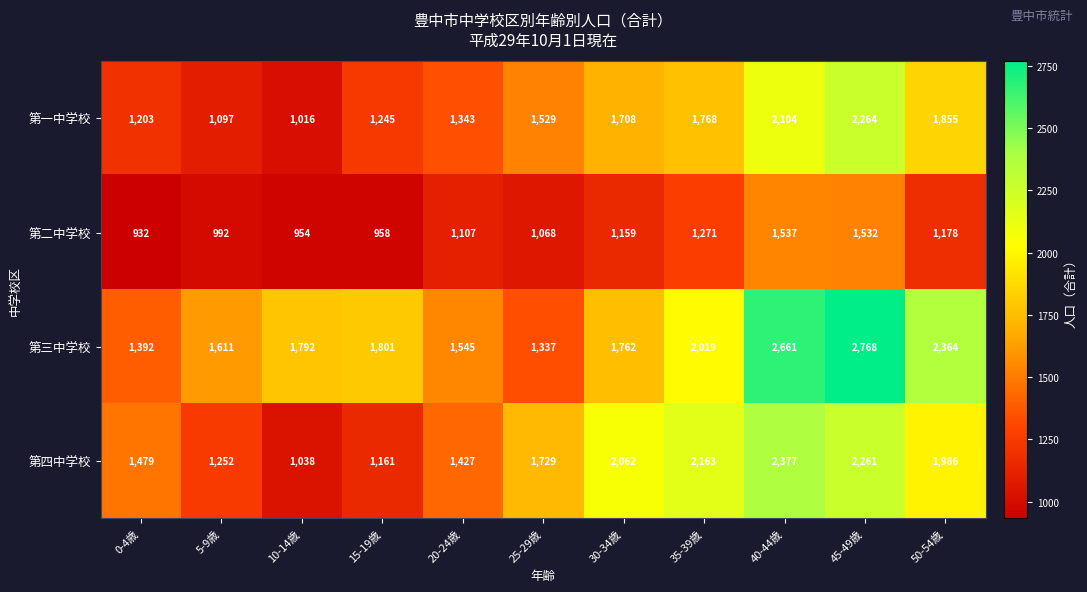

Rank the series at 20-24歳 from highest to lowest value.

第三中学校, 第四中学校, 第一中学校, 第二中学校